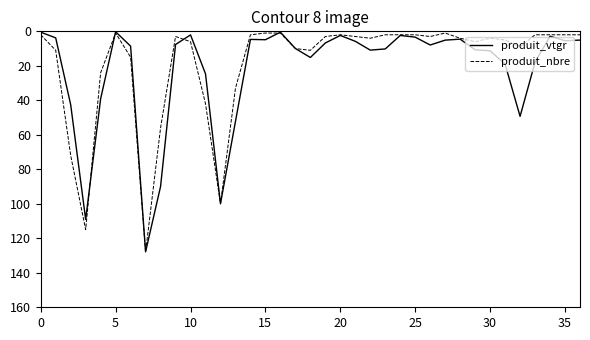

What is the maximum value shown in the chart?

128.0